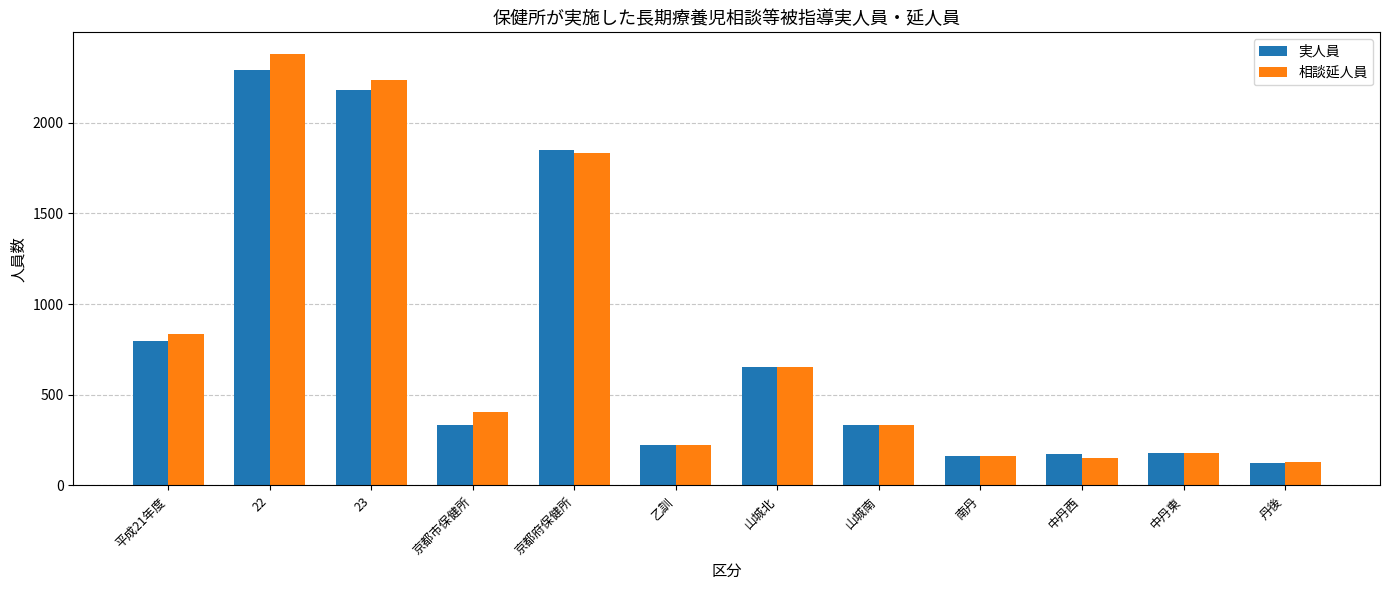

What is the approximate value of 相談延人員 at 中丹東?

177